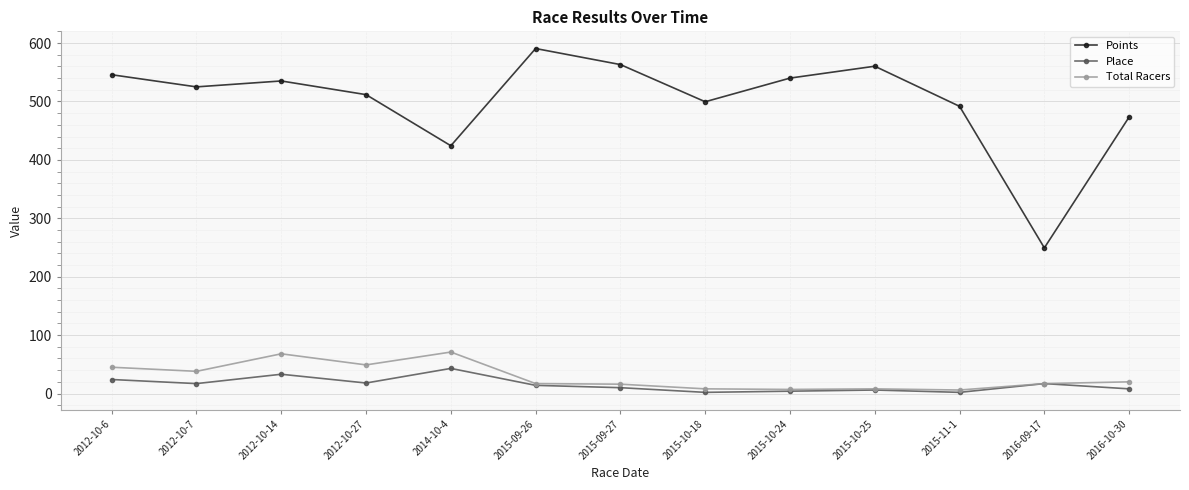

List the series in order of their peak value, highest first.

Points, Total Racers, Place